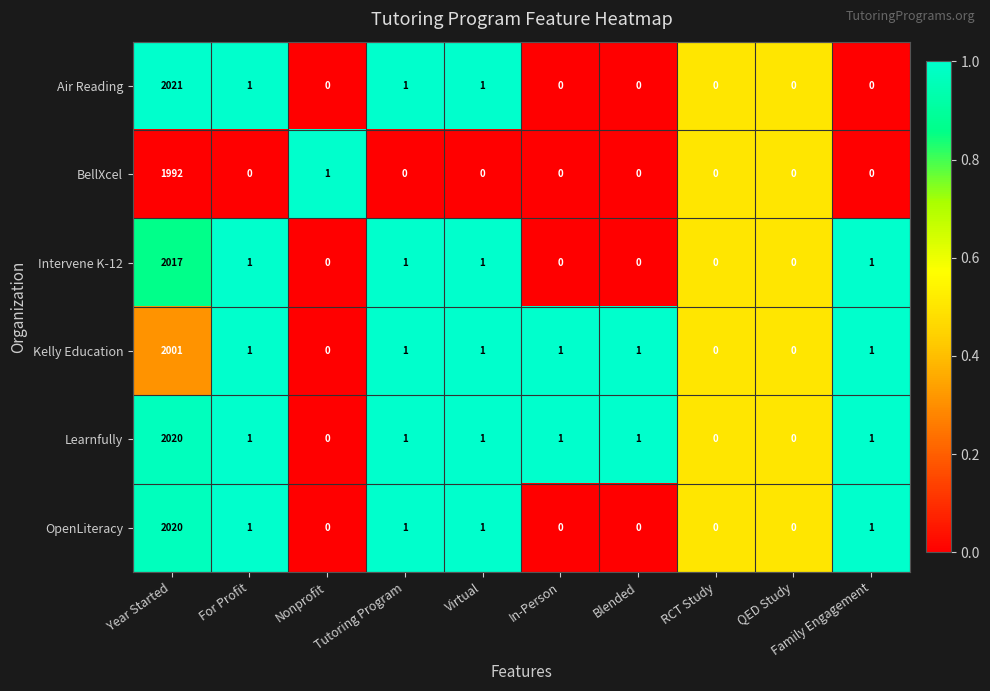

How many series are shown in this chart?

6